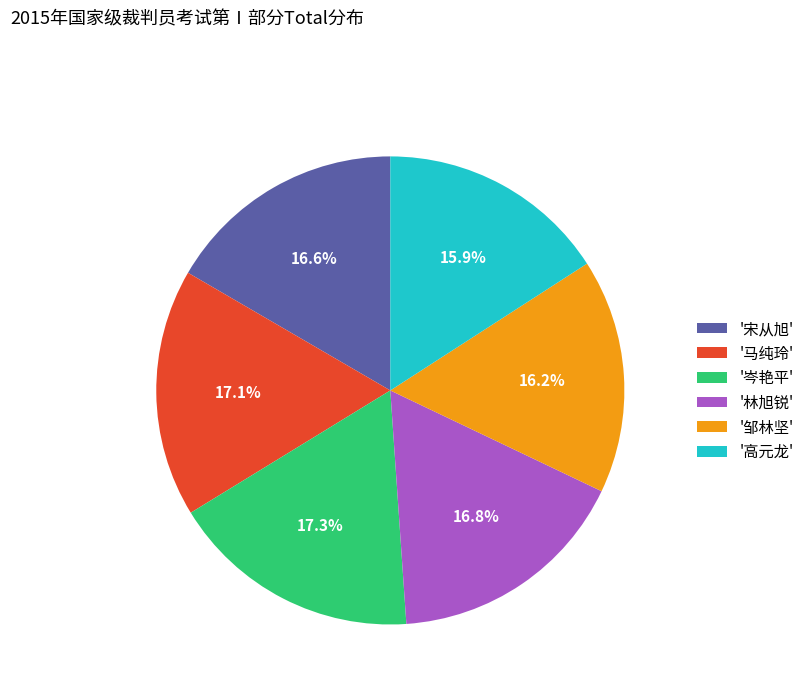

Approximately how many times larger is the value at '邹林坚' compared to '高元龙'?

1.0